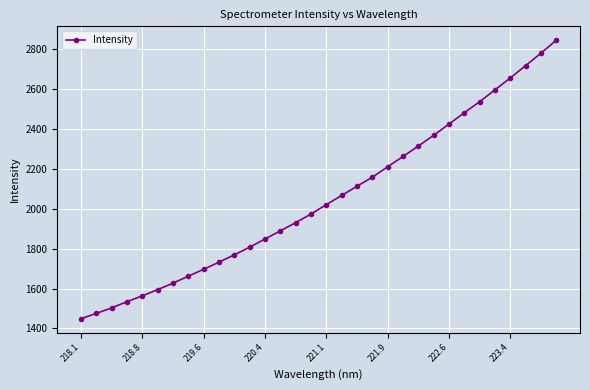

True or false: there are more than 1 points higher than both neighbors.

False